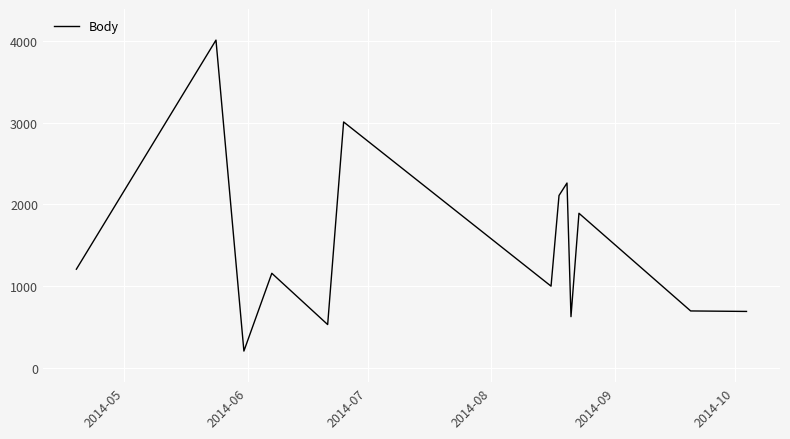

What is the maximum value shown in the chart?

4016